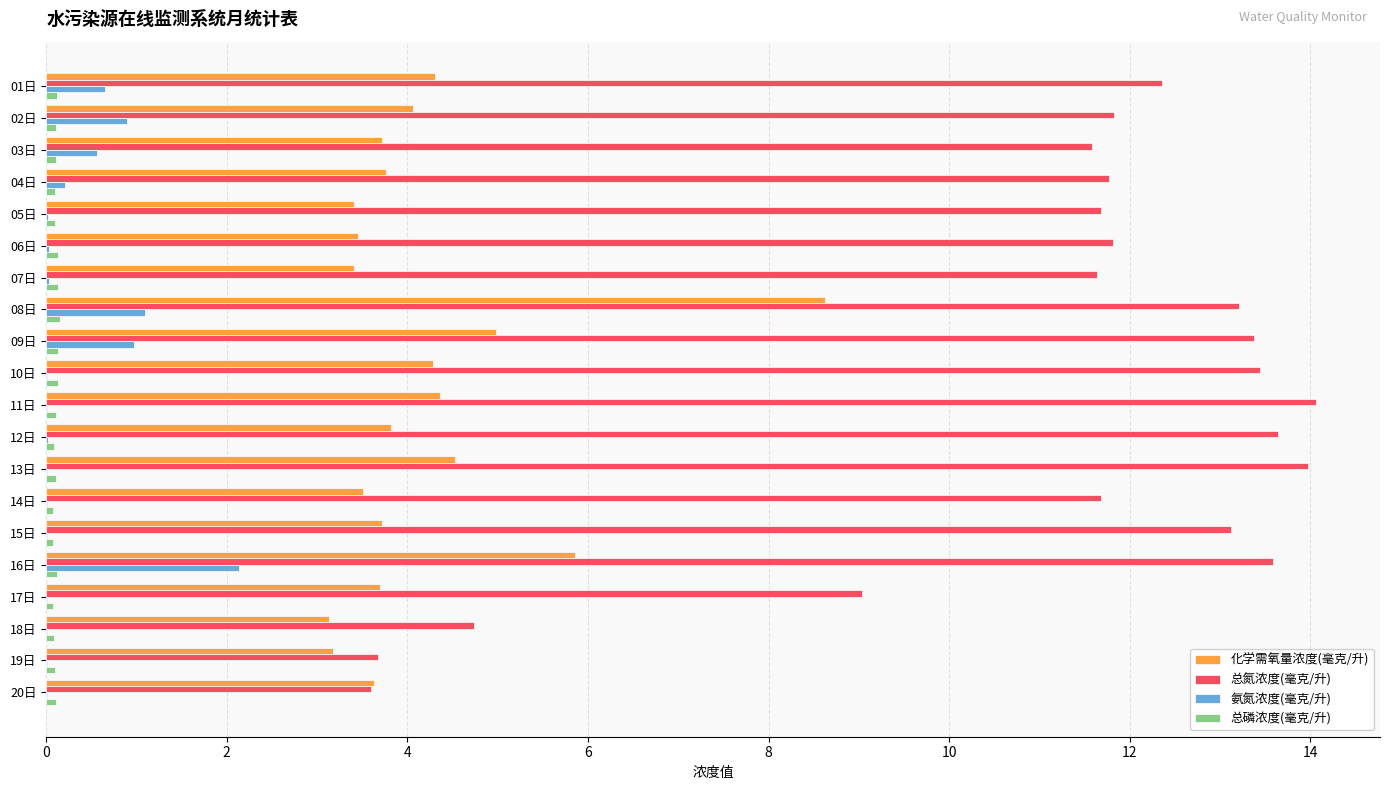

Is it true that 总氮浓度(毫克/升) equals 11.8 at 02日?

True